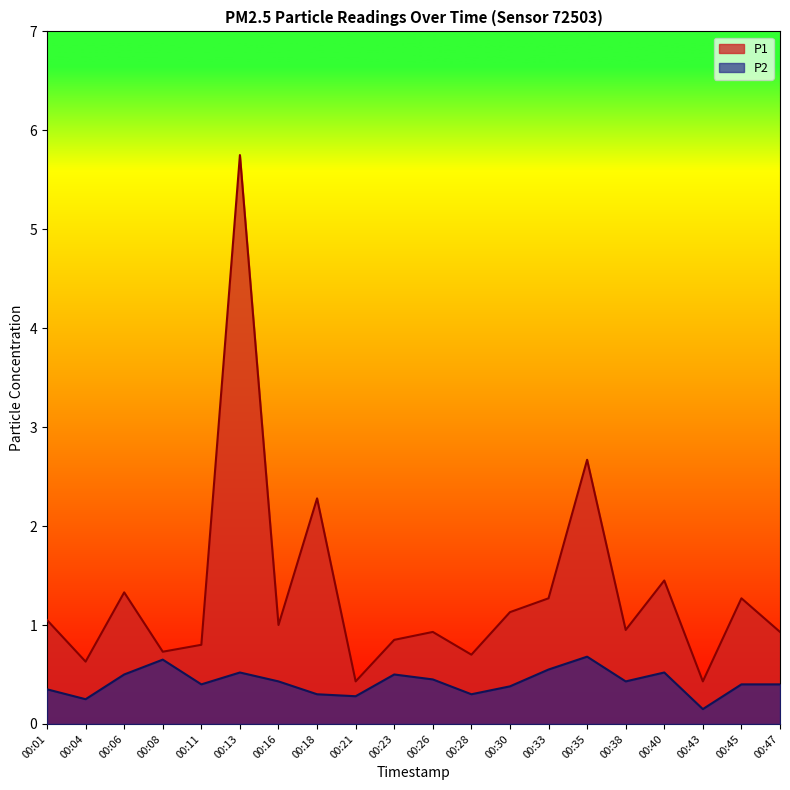

Between 00:26 and 00:35, which is larger?

00:35